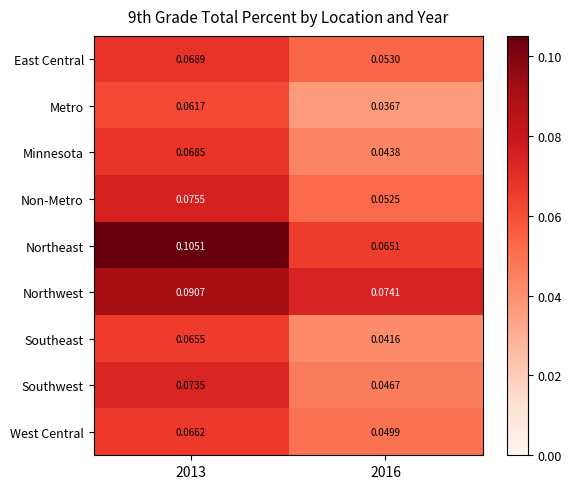

At which category is the sum across all series the highest?

2013